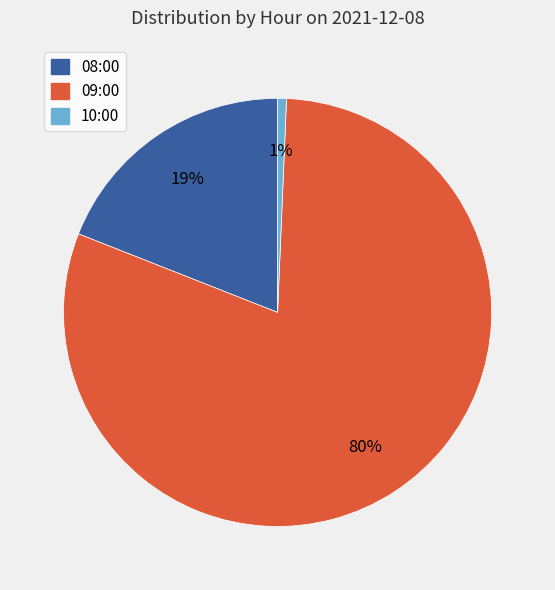

To the nearest percent, what is the average slice percentage?

33%